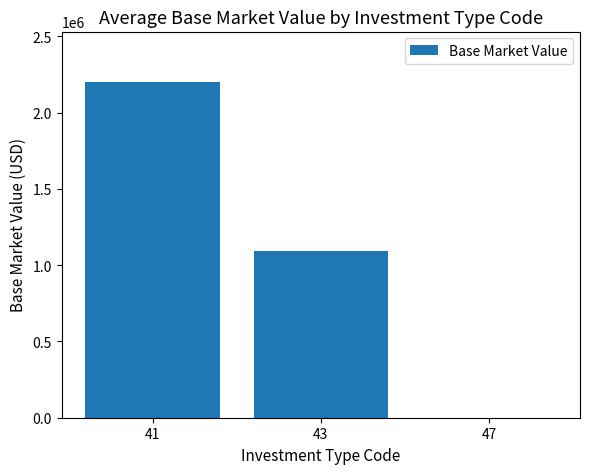

The value at 41 is 1511419.0. True or false?

False